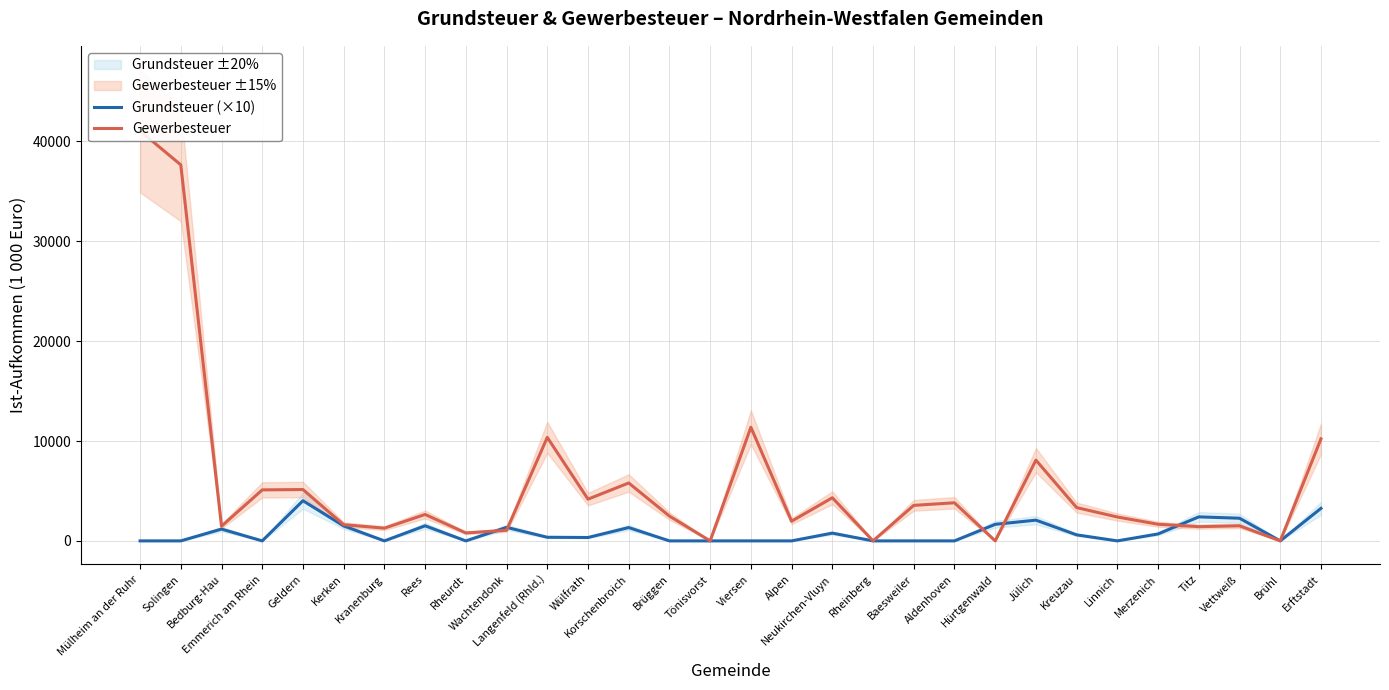

How many interior local valleys does the Grundsteuer (×10) series have?

6